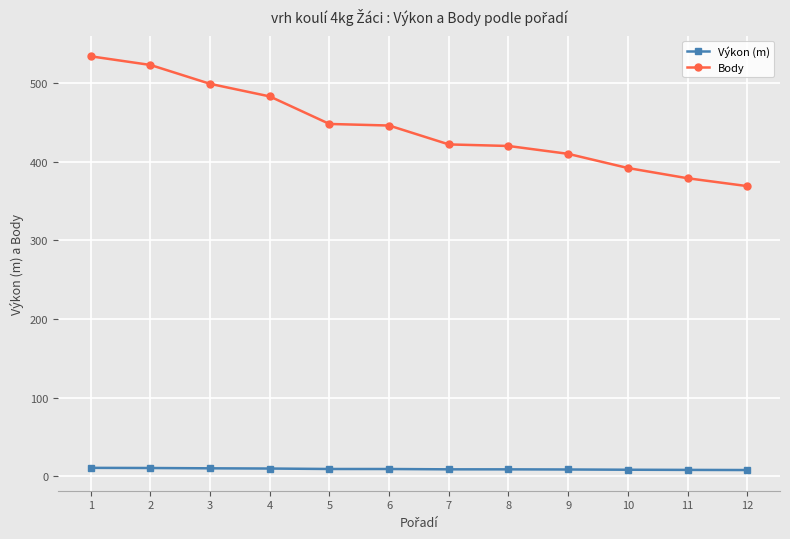

What is the difference between the second highest and second lowest values in the Výkon (m) series?

2.4